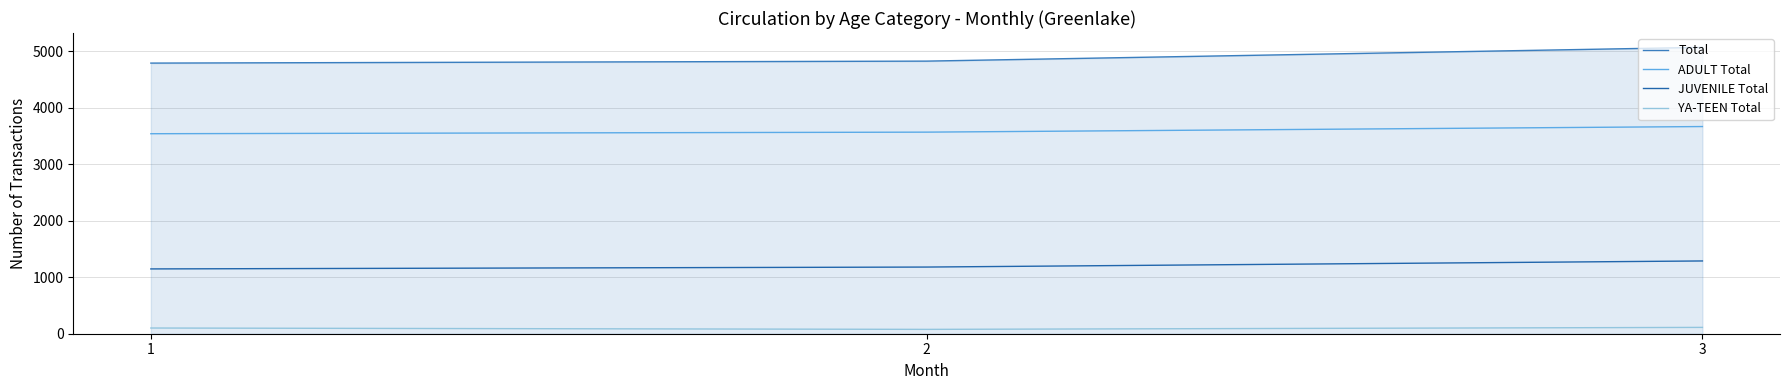

What is the difference between the maximum and minimum values in the ADULT Total series?

127